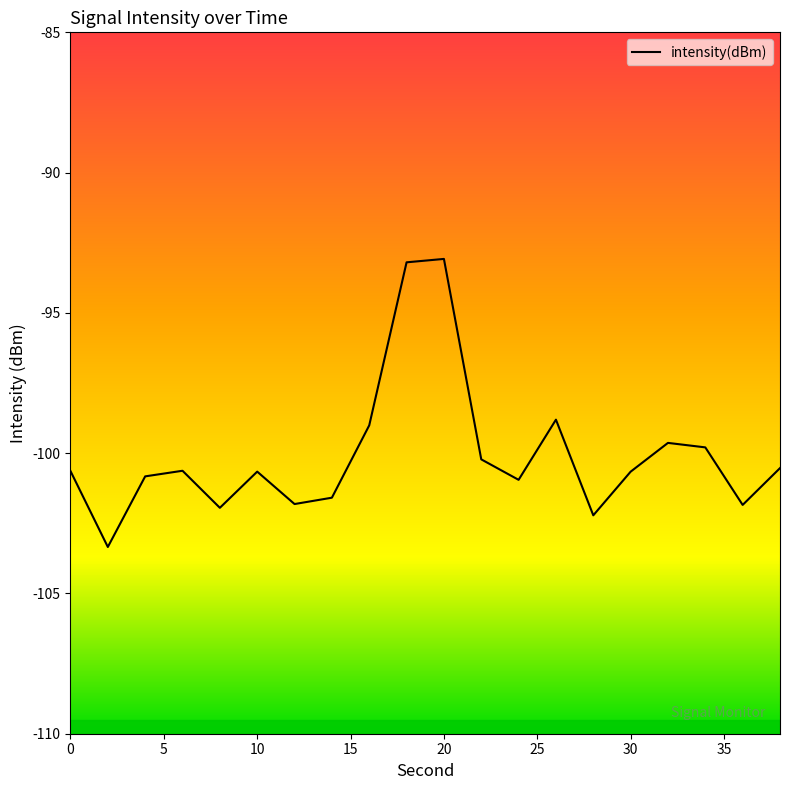

What is the maximum value shown in the chart?

-93.1